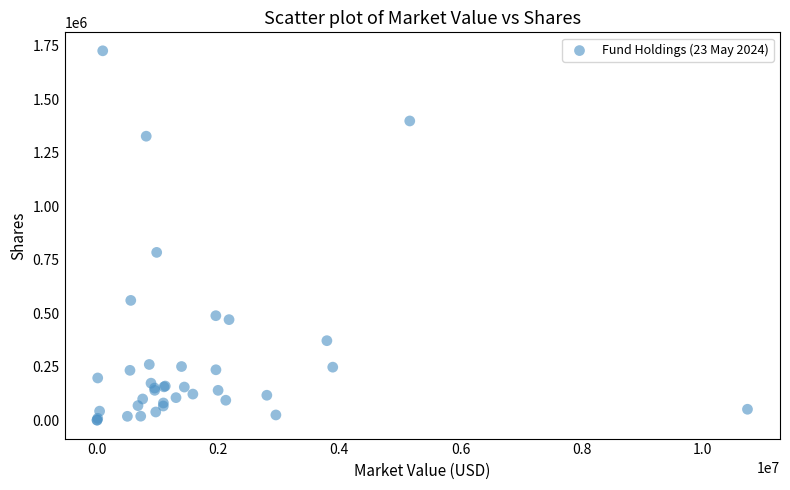

What Y value in the scatter plot is closest to 863081?

783931